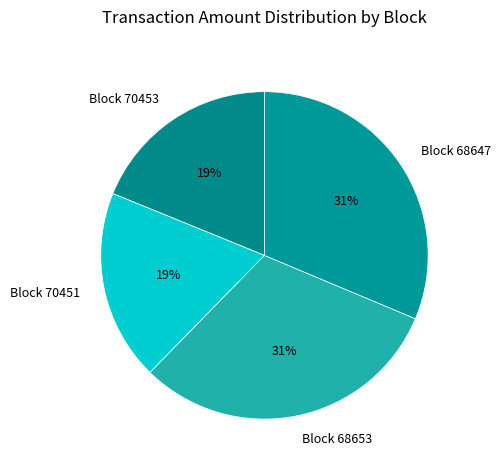

Combined, do Block 70453 and Block 70451 account for over 50%?

No